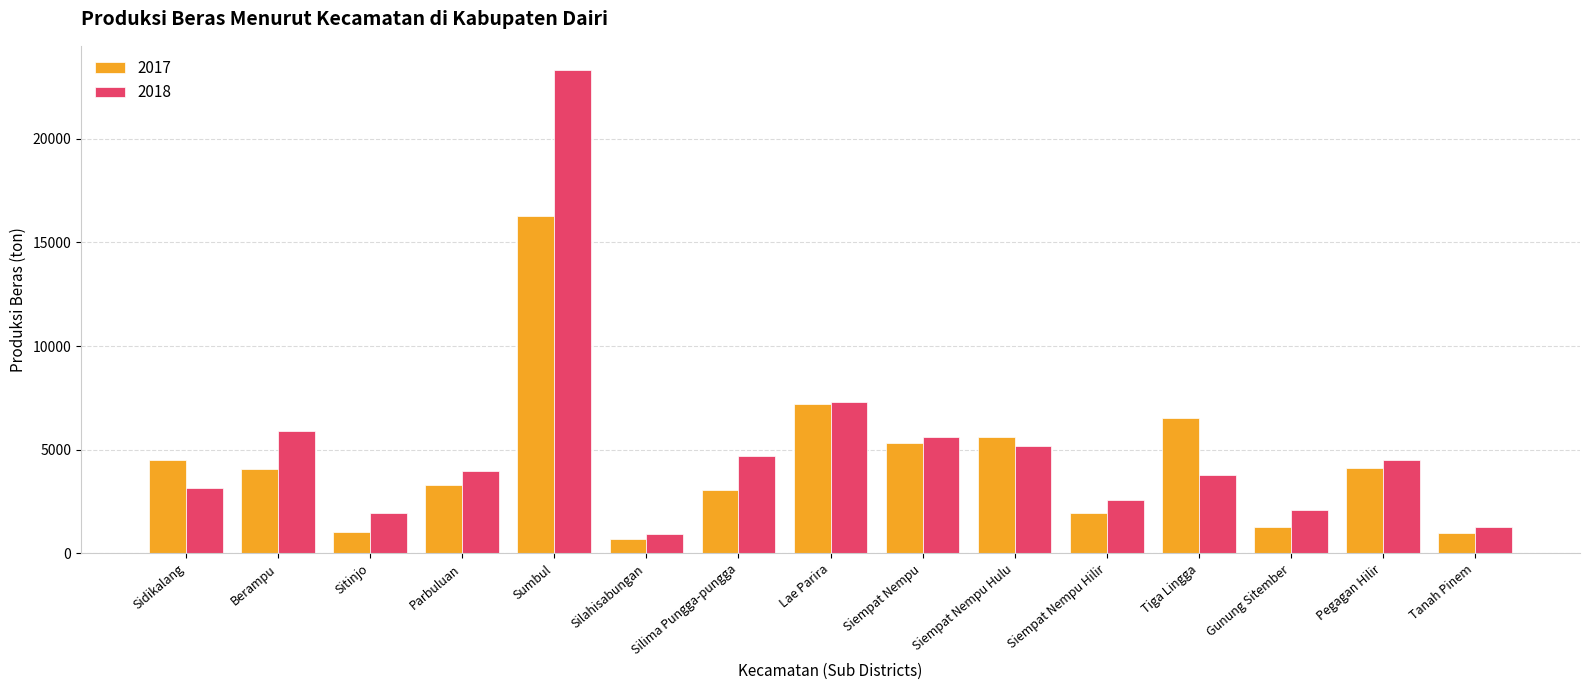

What is the spread (max minus min) of values at Lae Parira?

102.4